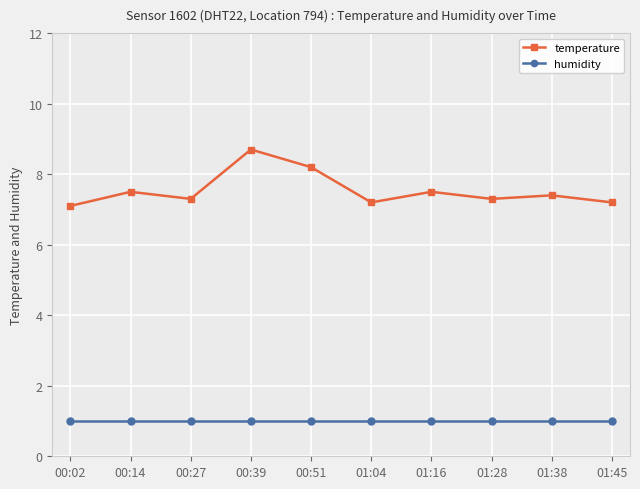

At how many categories does at least one series exceed 4?

10